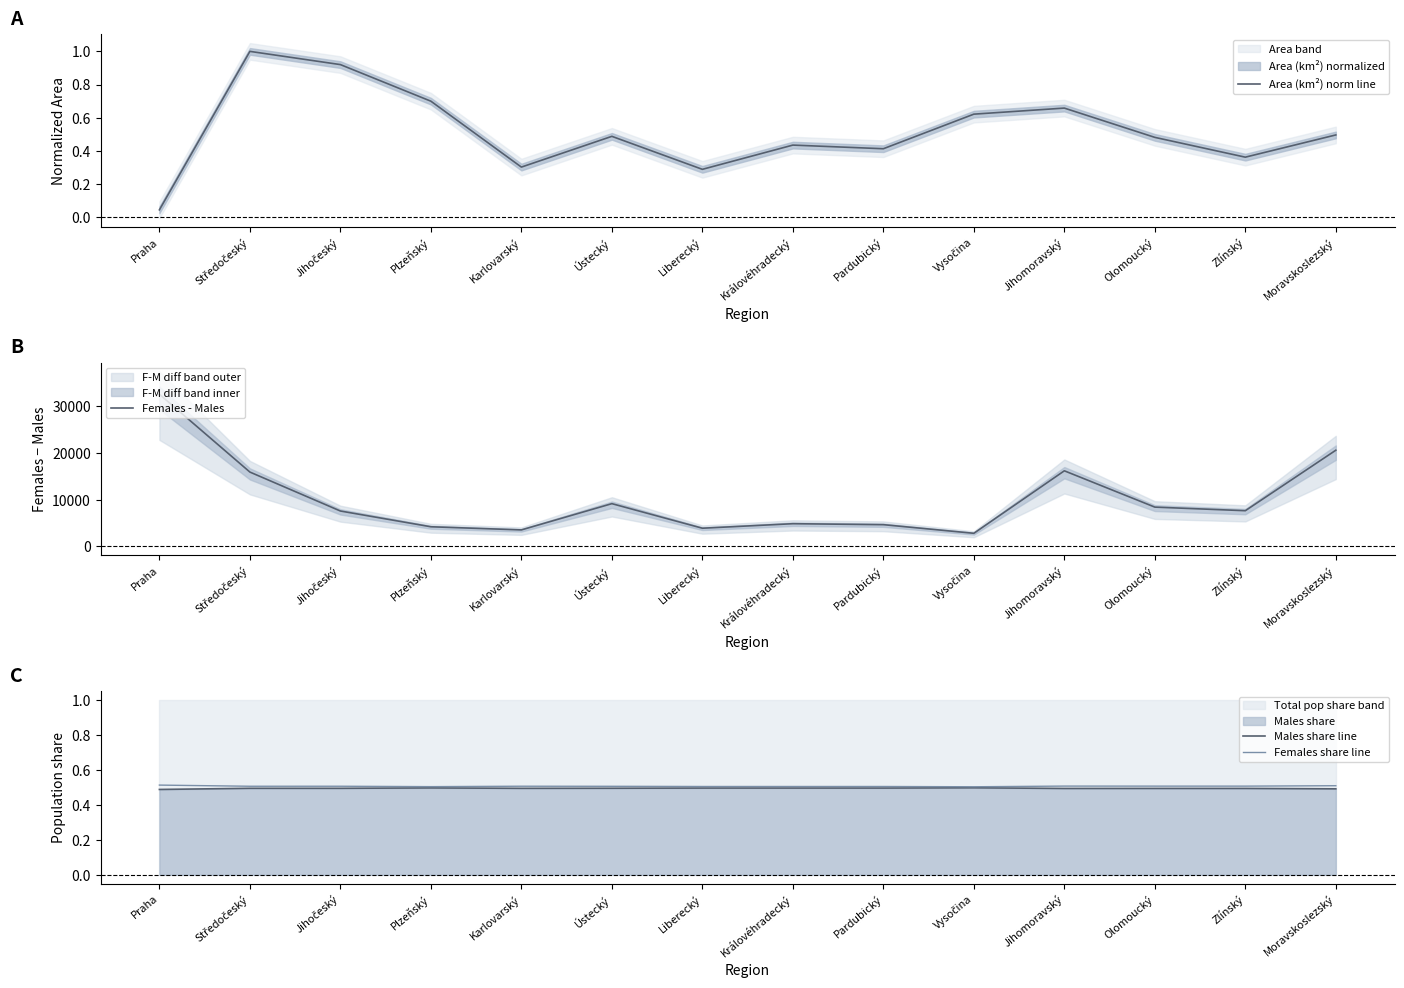

List the labels in order of Area (km²) norm line value, smallest first.

Praha, Liberecký, Karlovarský, Zlínský, Pardubický, Královéhradecký, Olomoucký, Ústecký, Moravskoslezský, Vysočina, Jihomoravský, Plzeňský, Jihočeský, Středočeský